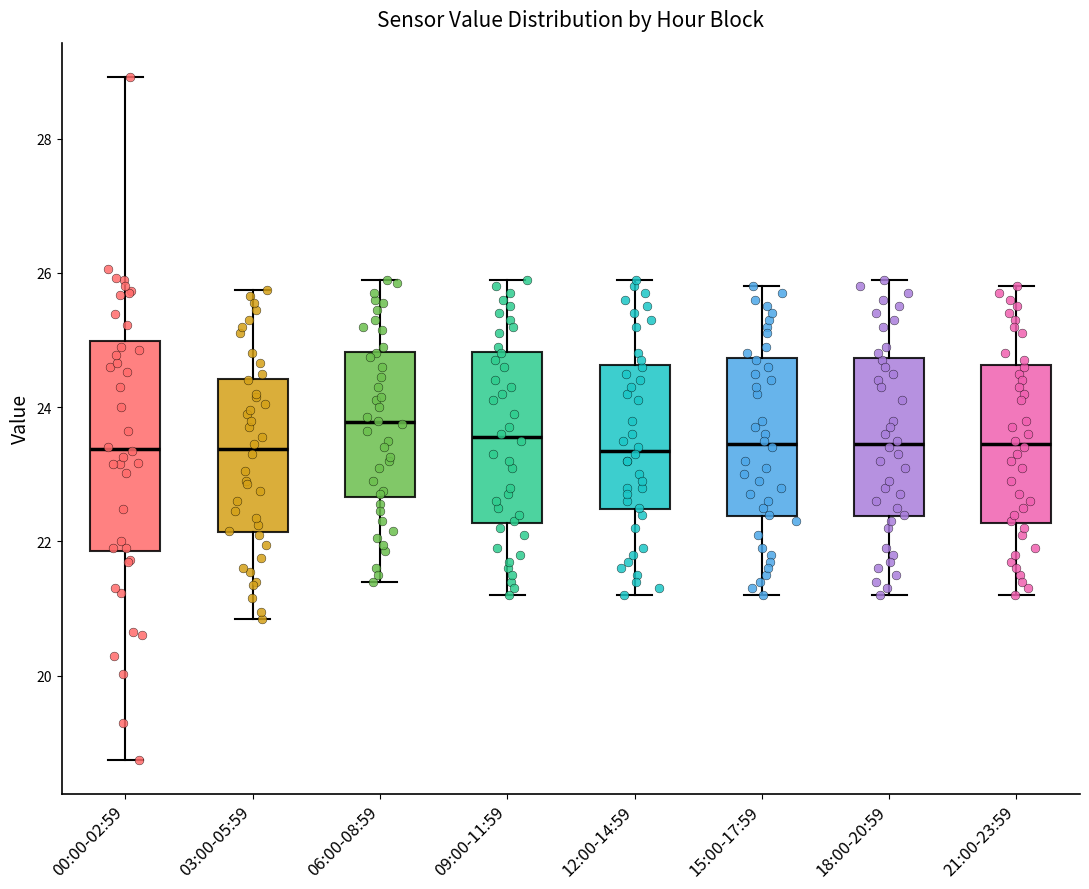

Where does the lower whisker of the box for 12:00-14:59 end on the y-axis? The values are not printed on the chart, so give them approximately, as read against the axis.

21.2